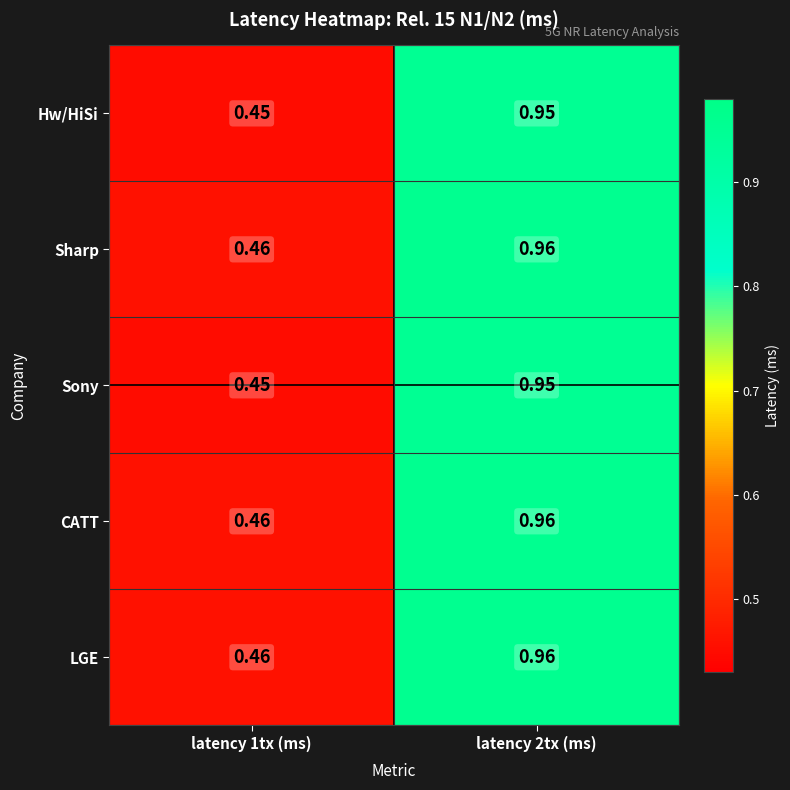

Is the value of Sony at latency 2tx (ms) greater than the value of CATT at latency 1tx (ms)?

Yes